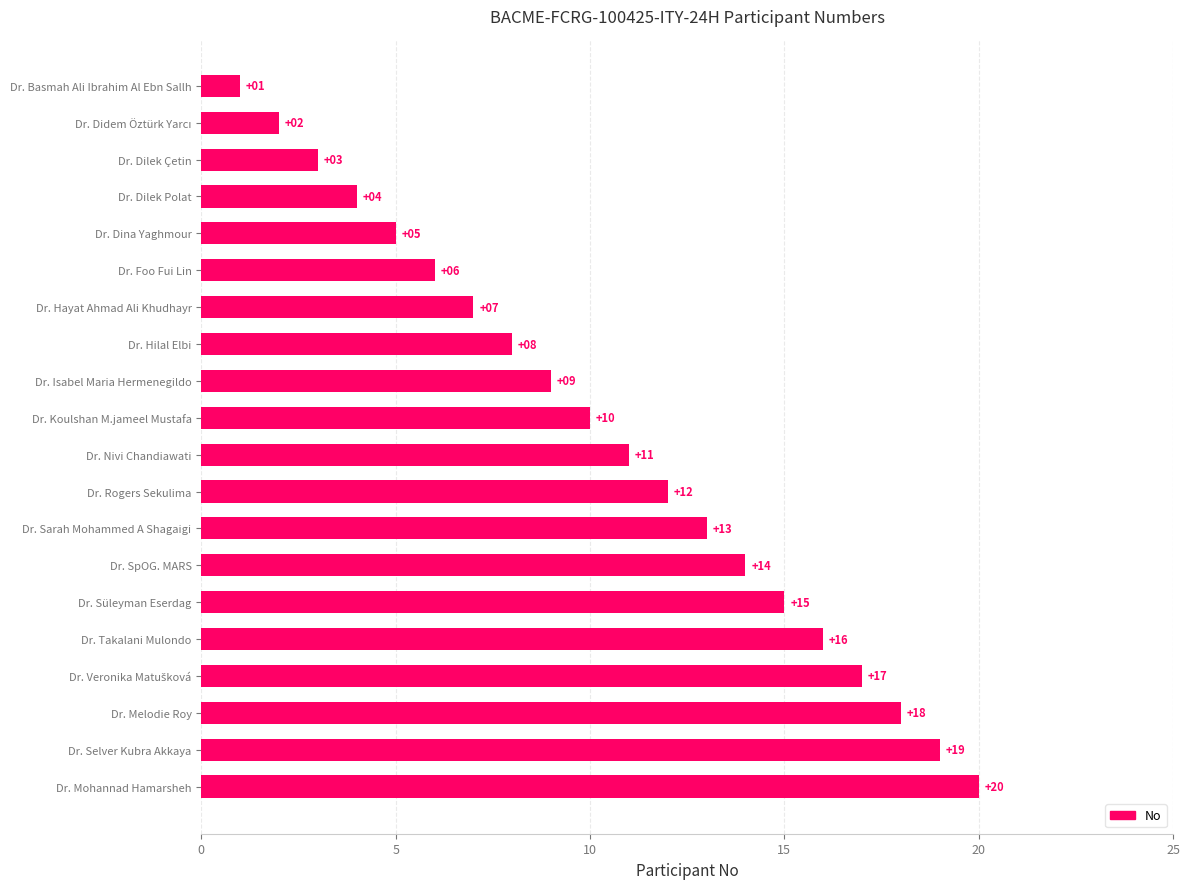

Which has a higher value, Dr. Takalani Mulondo or Dr. SpOG. MARS?

Dr. Takalani Mulondo